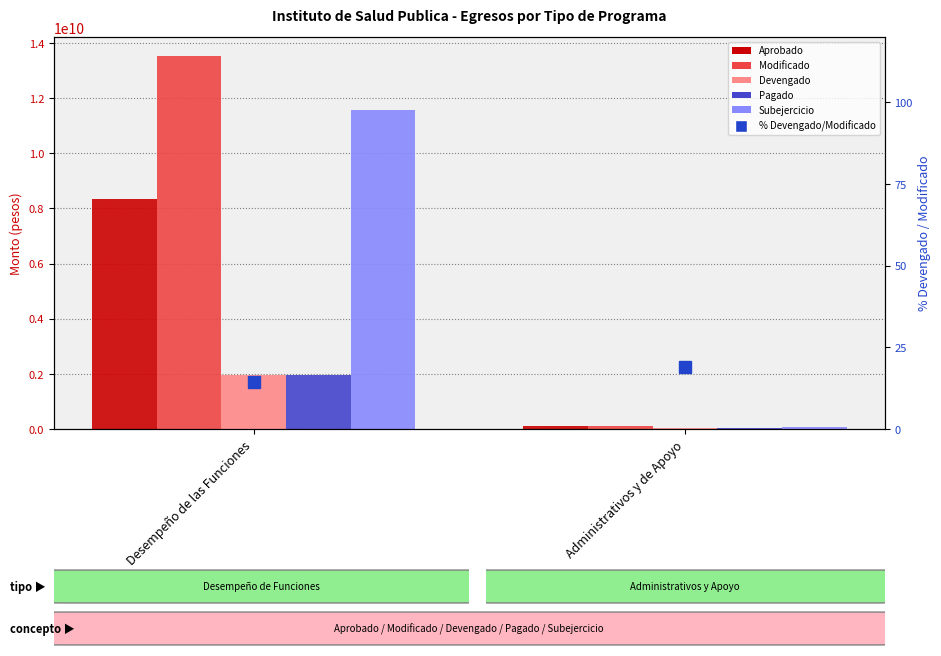

How many series are shown in this chart?

6